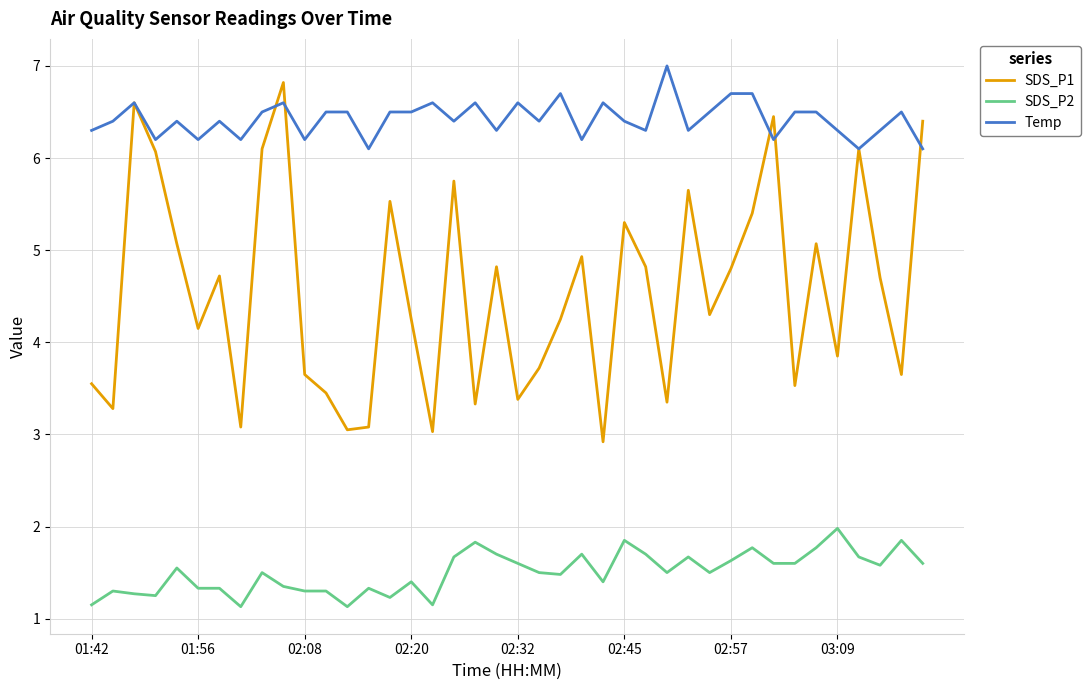

True or false: SDS_P2 and SDS_P1 cross at least once.

False